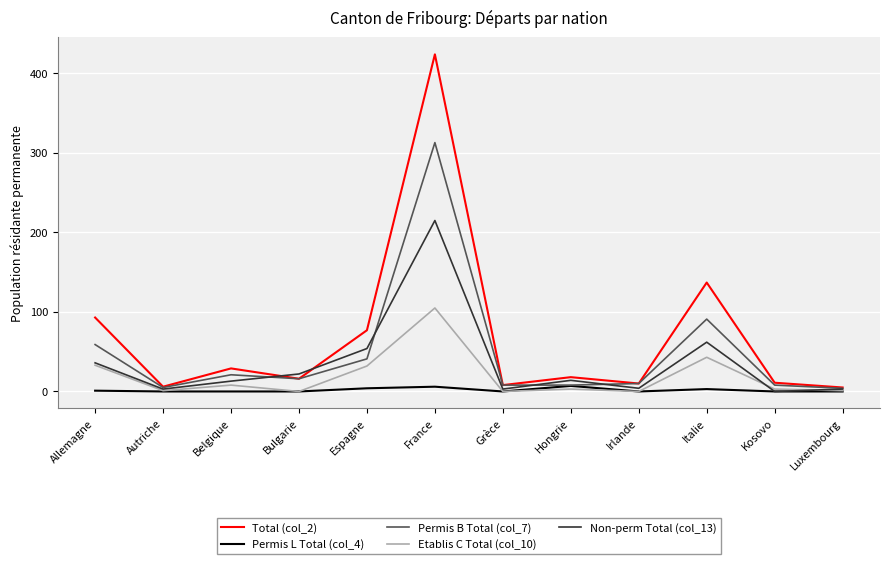

How many distinct data groups are displayed?

5